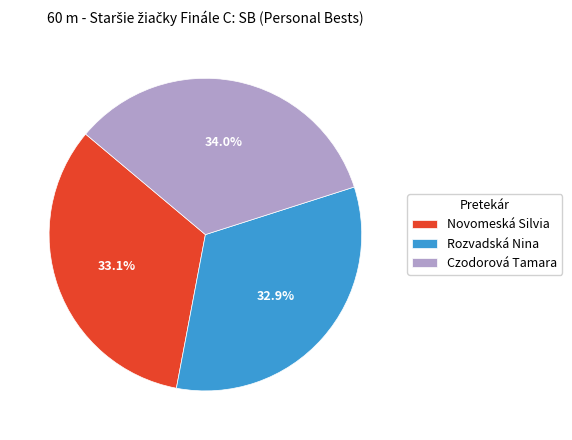

What percentage is the Rozvadská Nina slice, to the nearest percent?

33%